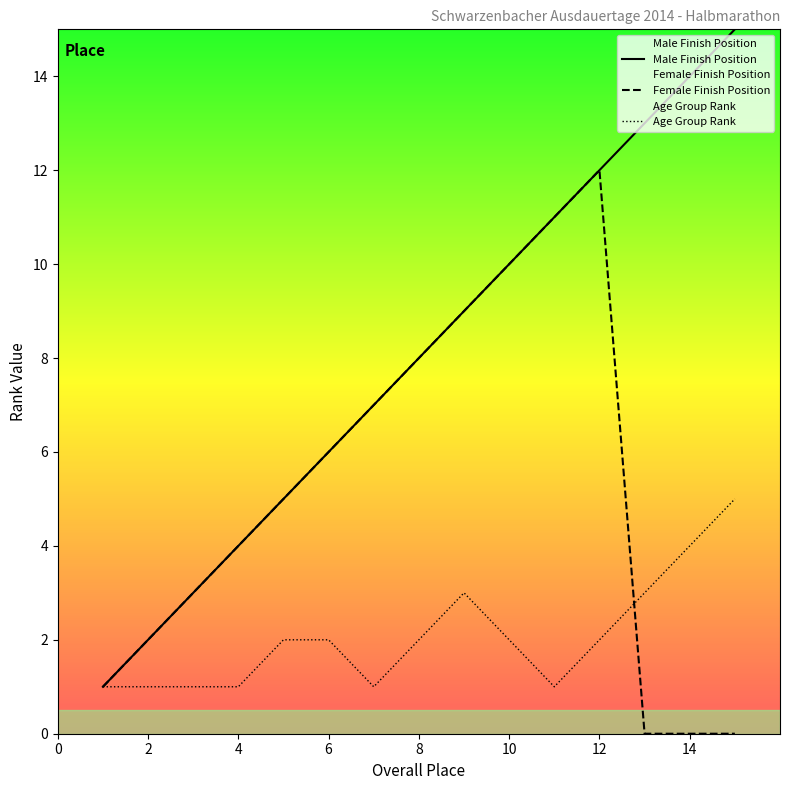

What is the value of the Male Finish Position point at the 12th from the left?

12